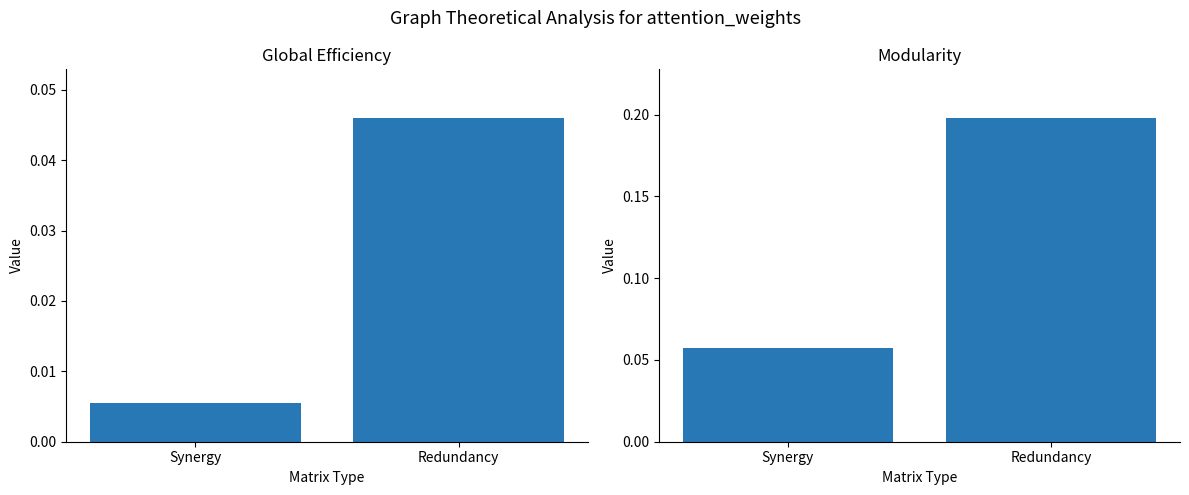

Reading left to right, what are all the values shown in this chart?

Global Efficiency: Synergy=0.0	Redundancy=0.0
Modularity: Synergy=0.1	Redundancy=0.2